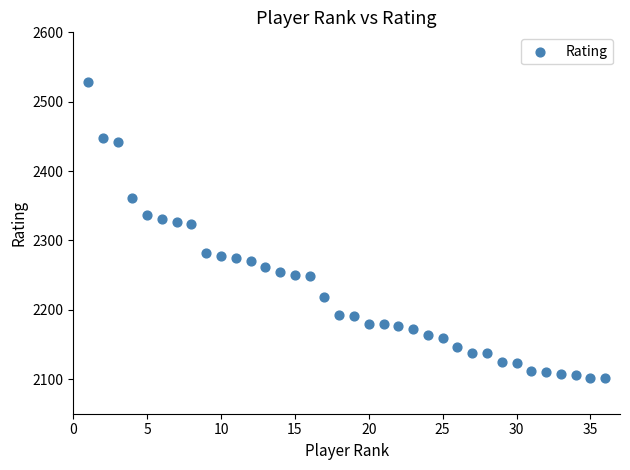

What is the range of Y values (max minus min)?

427